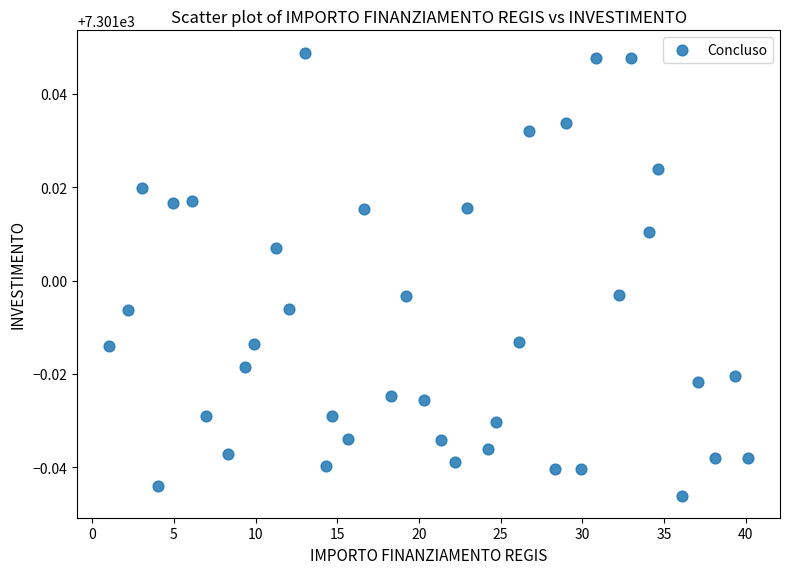

What is the range of X values (max minus min)?

39.1